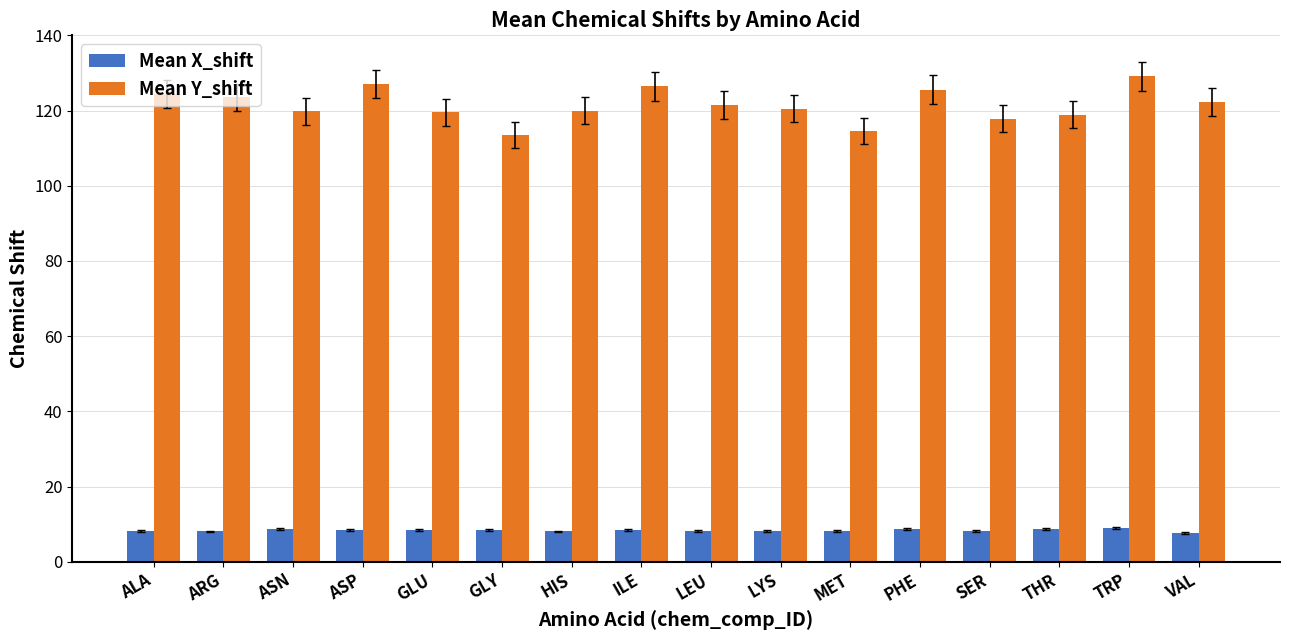

What is the average value of the Mean Y_shift series?

121.5